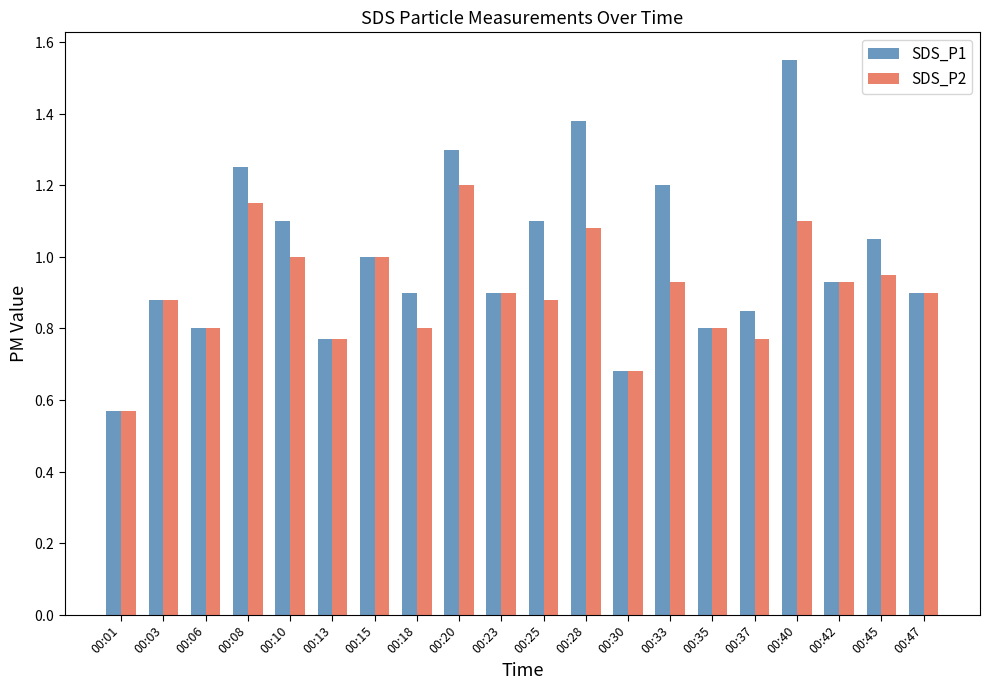

What are all the series names shown in the legend?

SDS_P1, SDS_P2